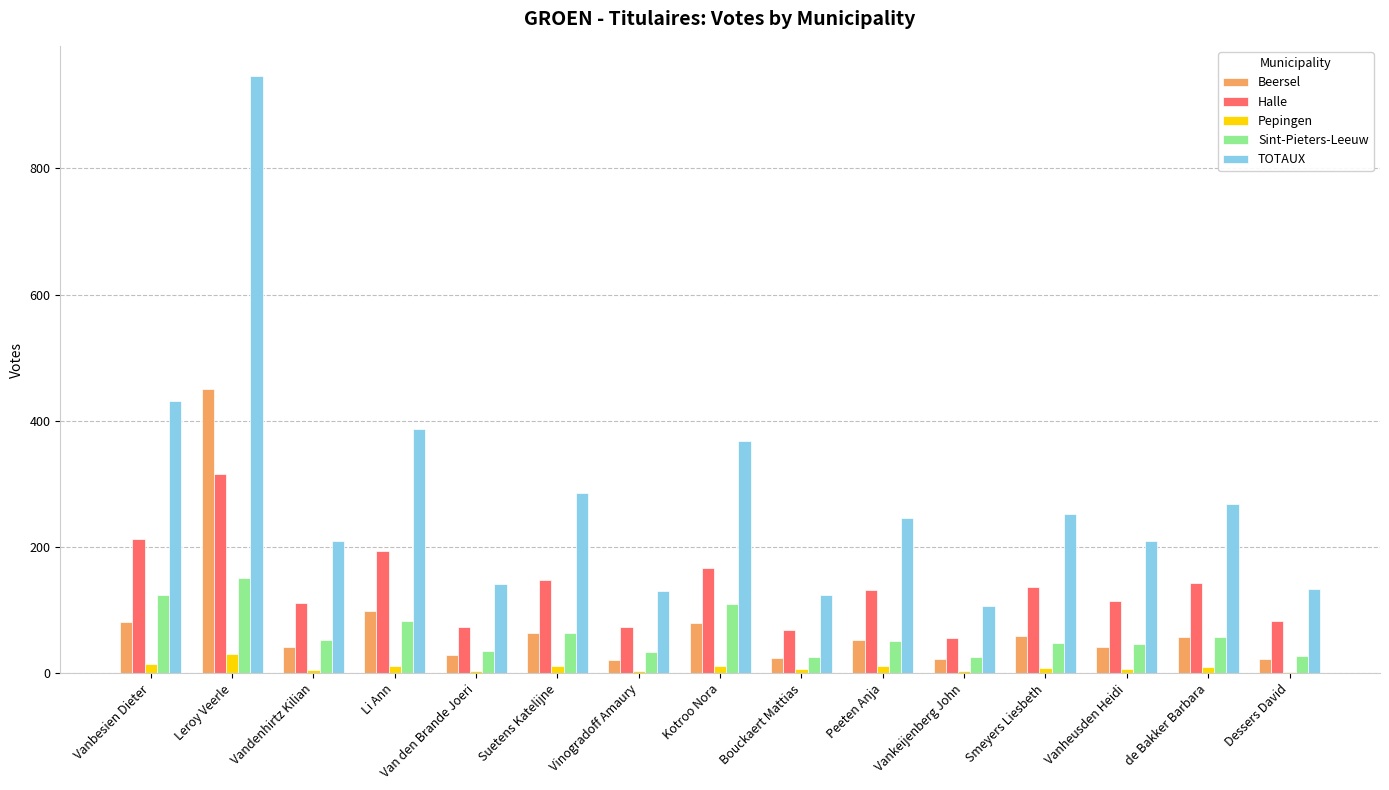

Which series has the widest spread of values?

TOTAUX